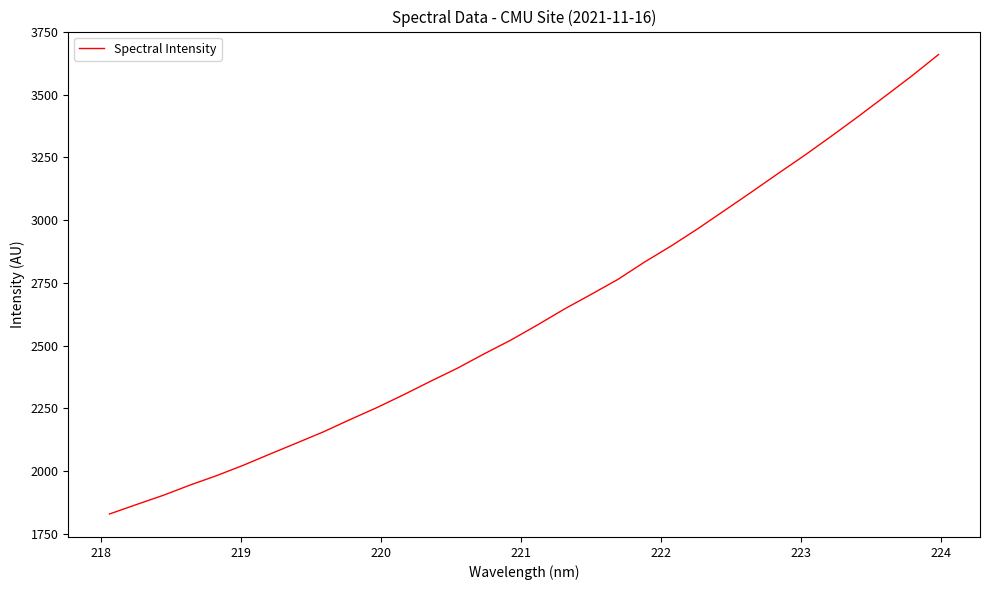

What is the greatest value displayed?

3660.1